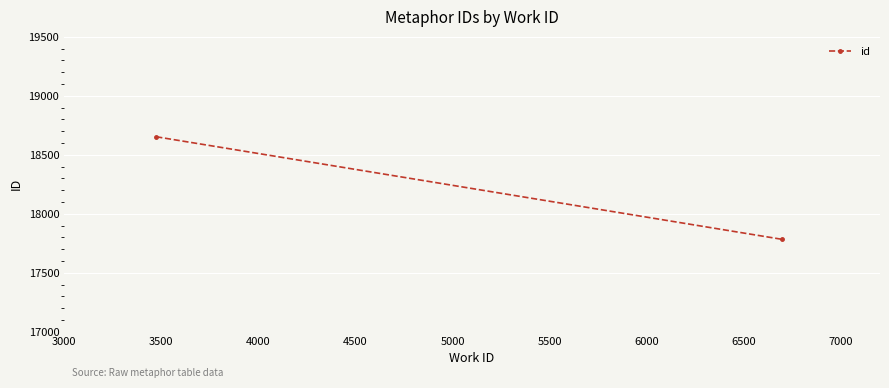

How many lines are shown in the chart?

1